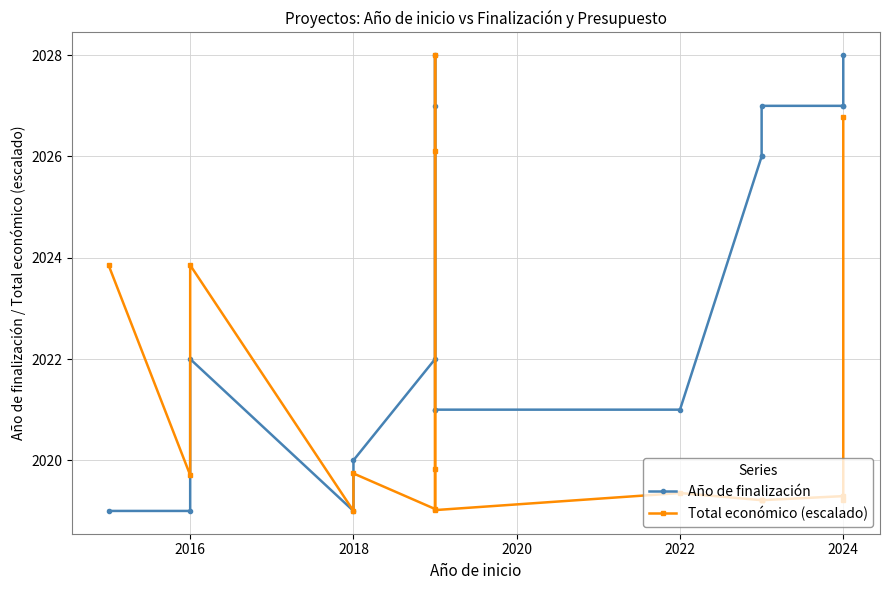

In Total económico (escalado), how many points are higher than both neighbors (excluding endpoints)?

5